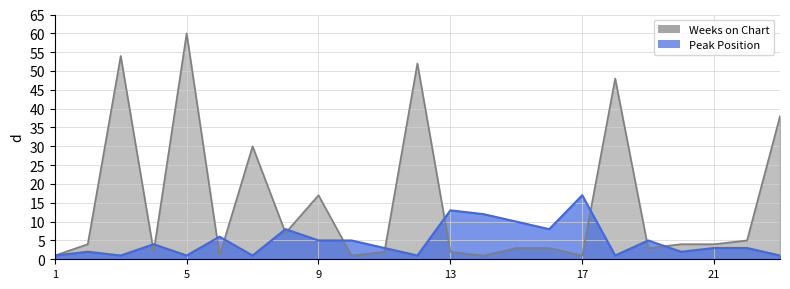

Reading left to right, what are all the values shown in this chart?

Weeks on Chart: 1	4	54	2	60	1	30	7	17	1	2	52	2	1	3	3	1	48	3	4	4	5	38
Peak Position: 1	2	1	4	1	6	1	8	5	5	3	1	13	12	10	8	17	1	5	2	3	3	1